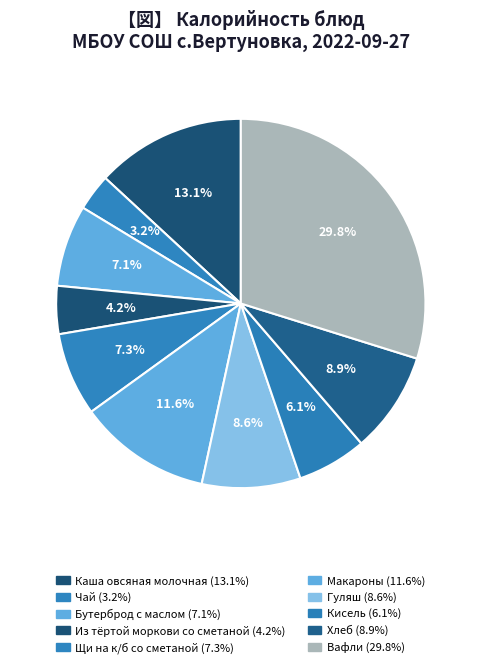

How many segments does this pie chart have?

10